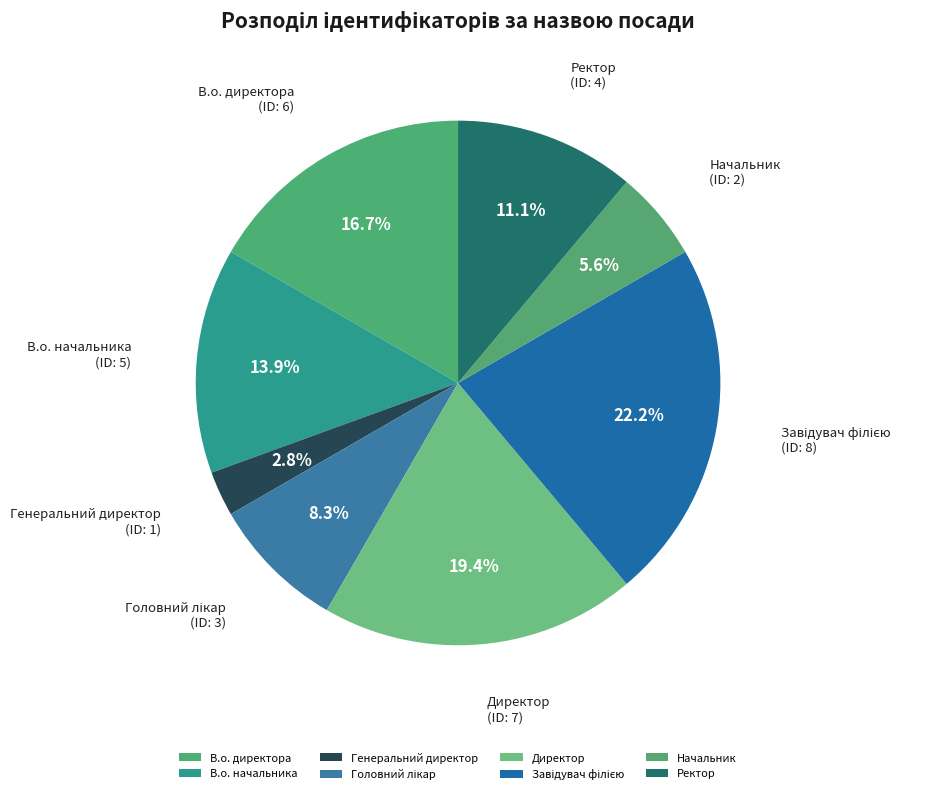

Between В.о. начальника and Директор, which is larger?

Директор